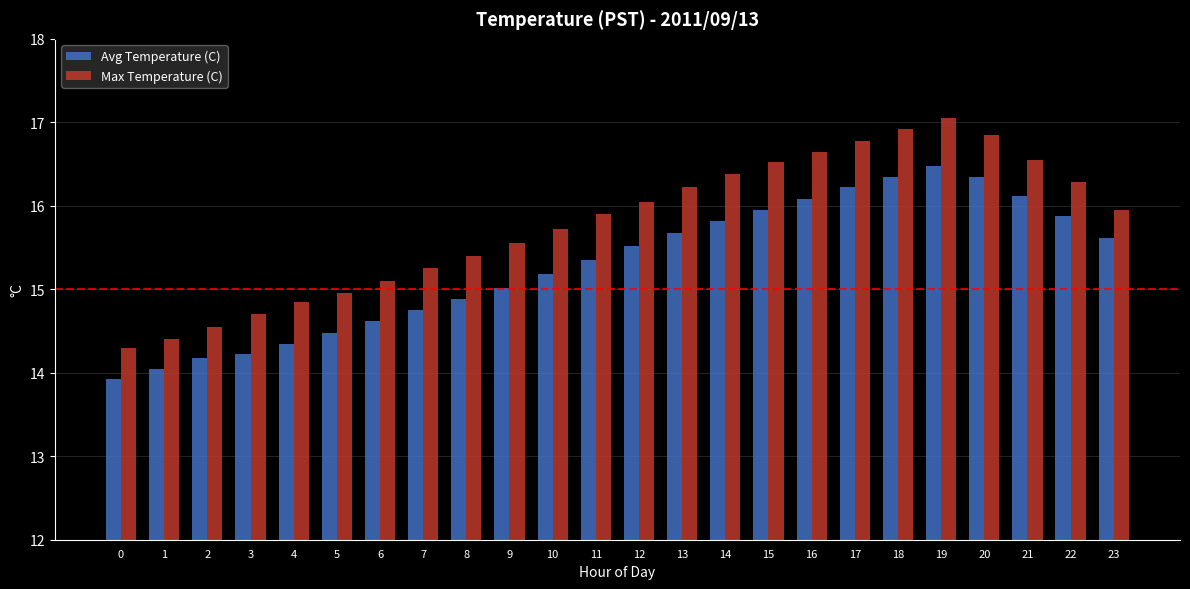

Which series has the largest range (max minus min)?

Max Temperature (C)